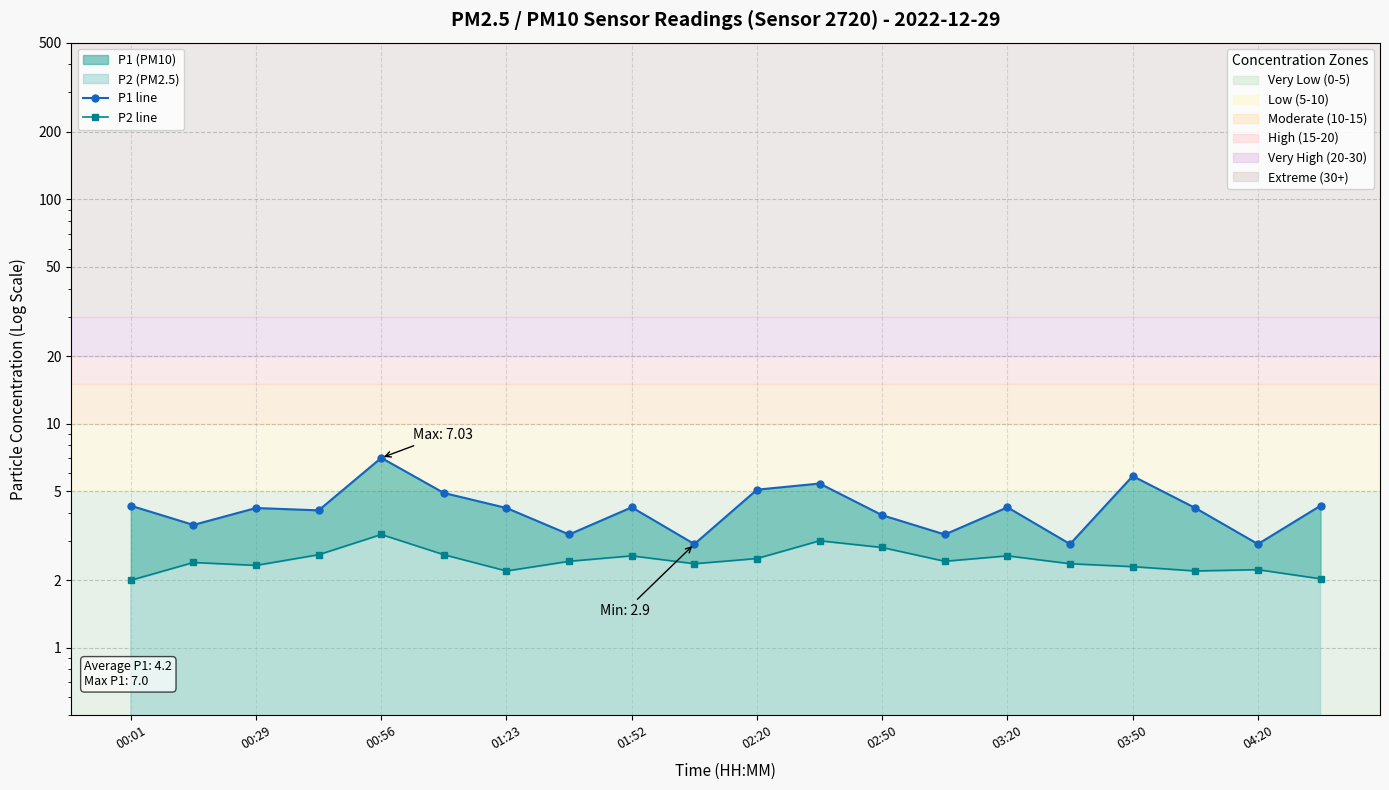

What is the maximum value shown in the chart?

7.0